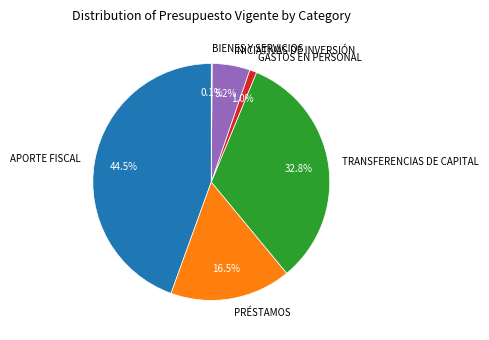

Is there a majority slice in this chart?

No